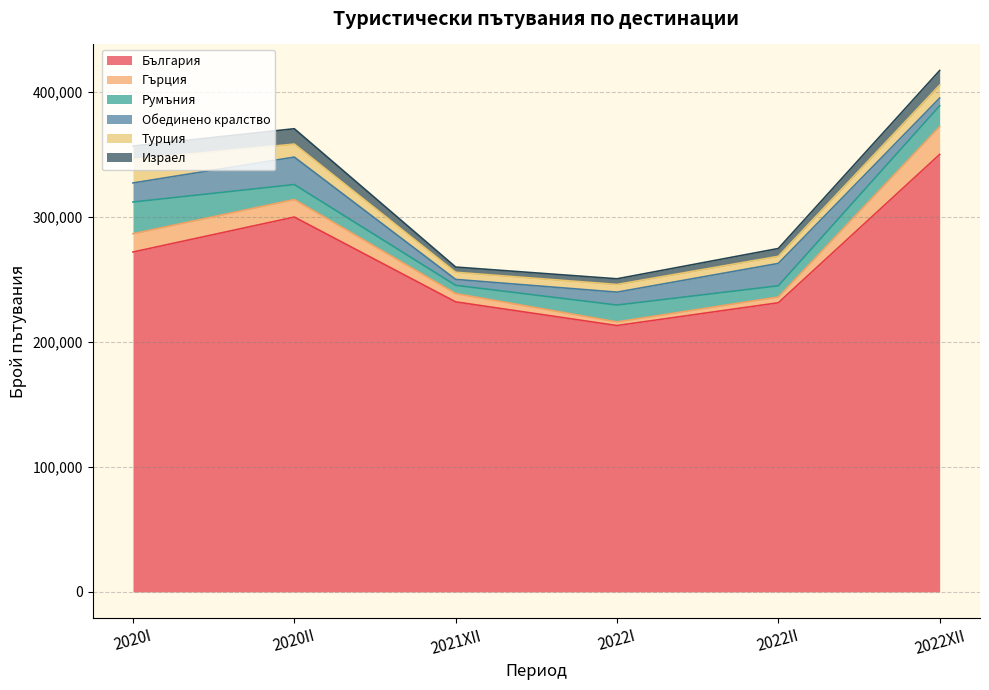

At which category is the sum across all series the highest?

2022XII